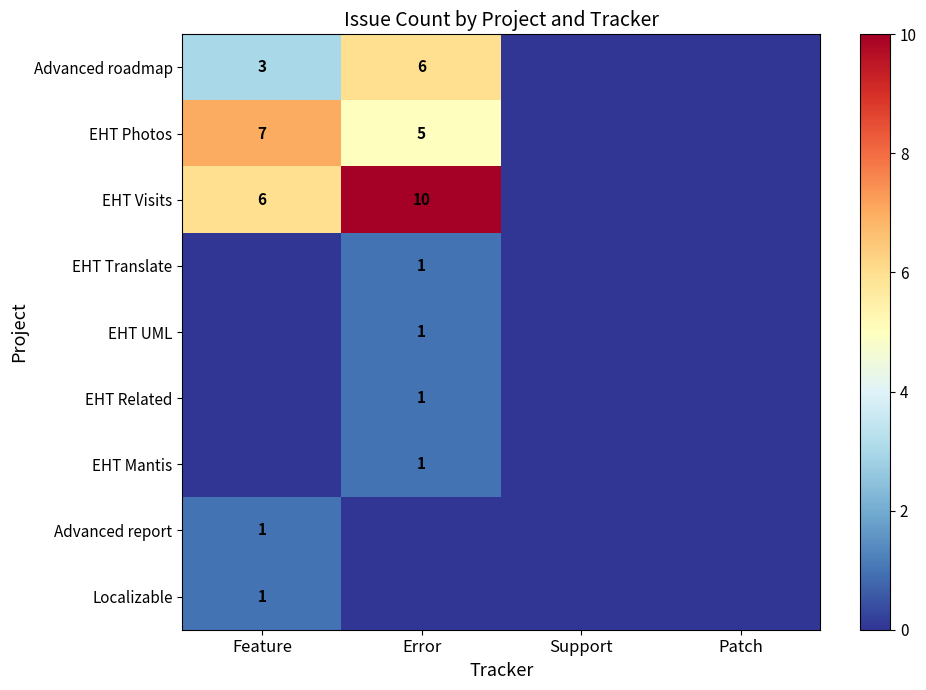

At which category is the sum across all series the highest?

Error